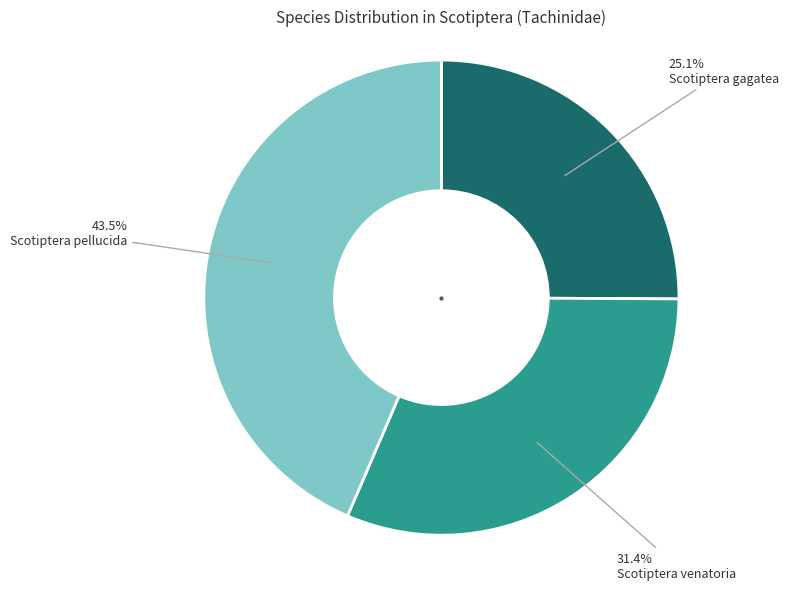

Which category has the smallest portion of the pie?

Scotiptera gagatea